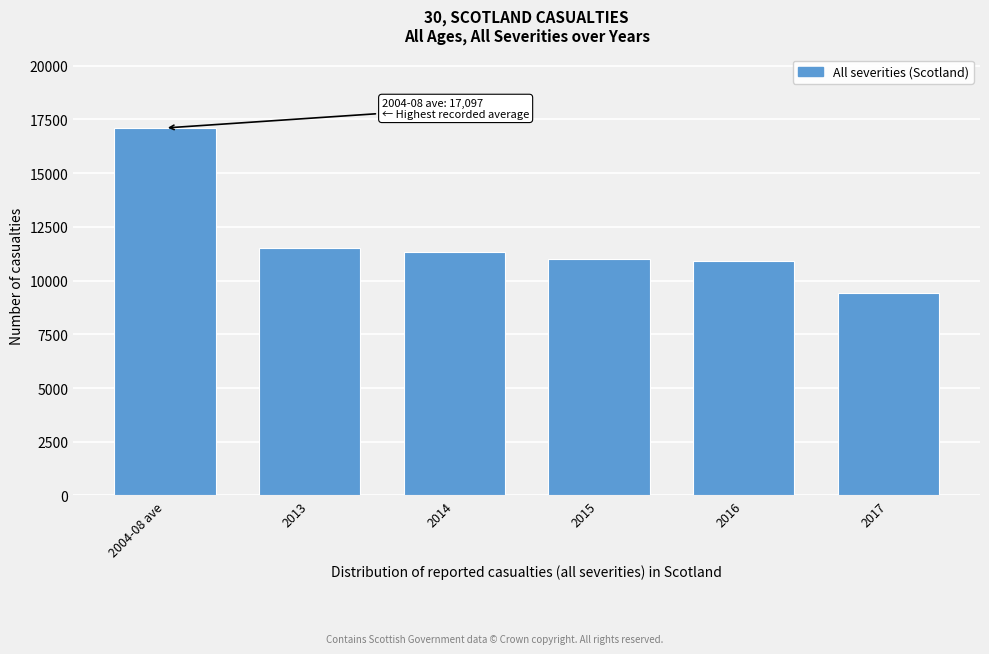

Between 2013 and 2015, which is larger?

2013